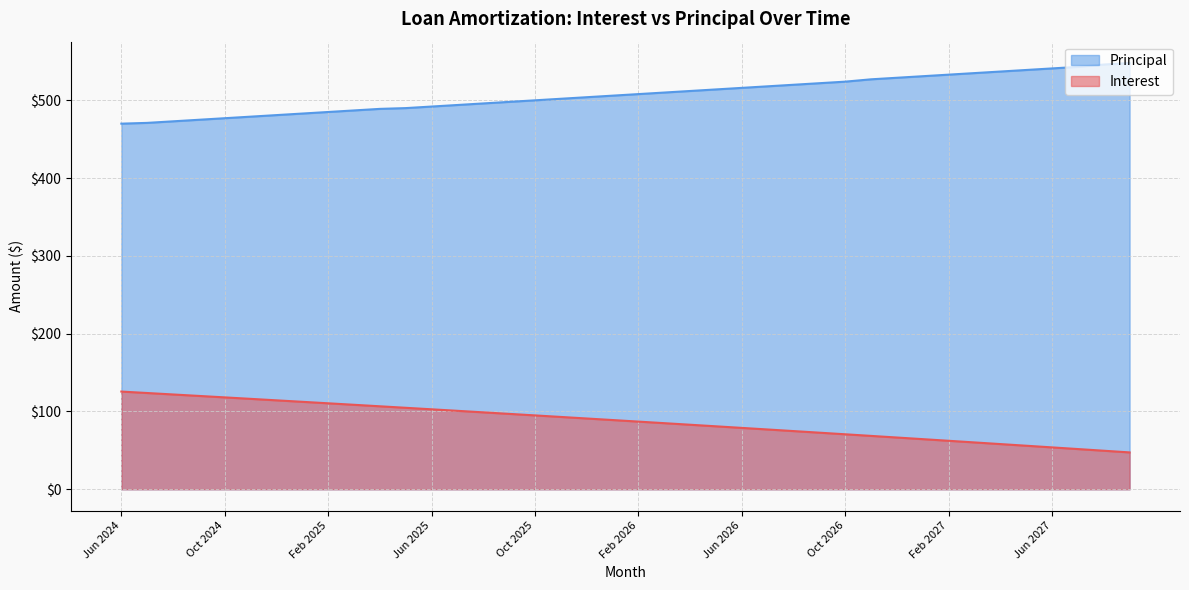

List the series in order of their overall mean, highest first.

Principal, Interest